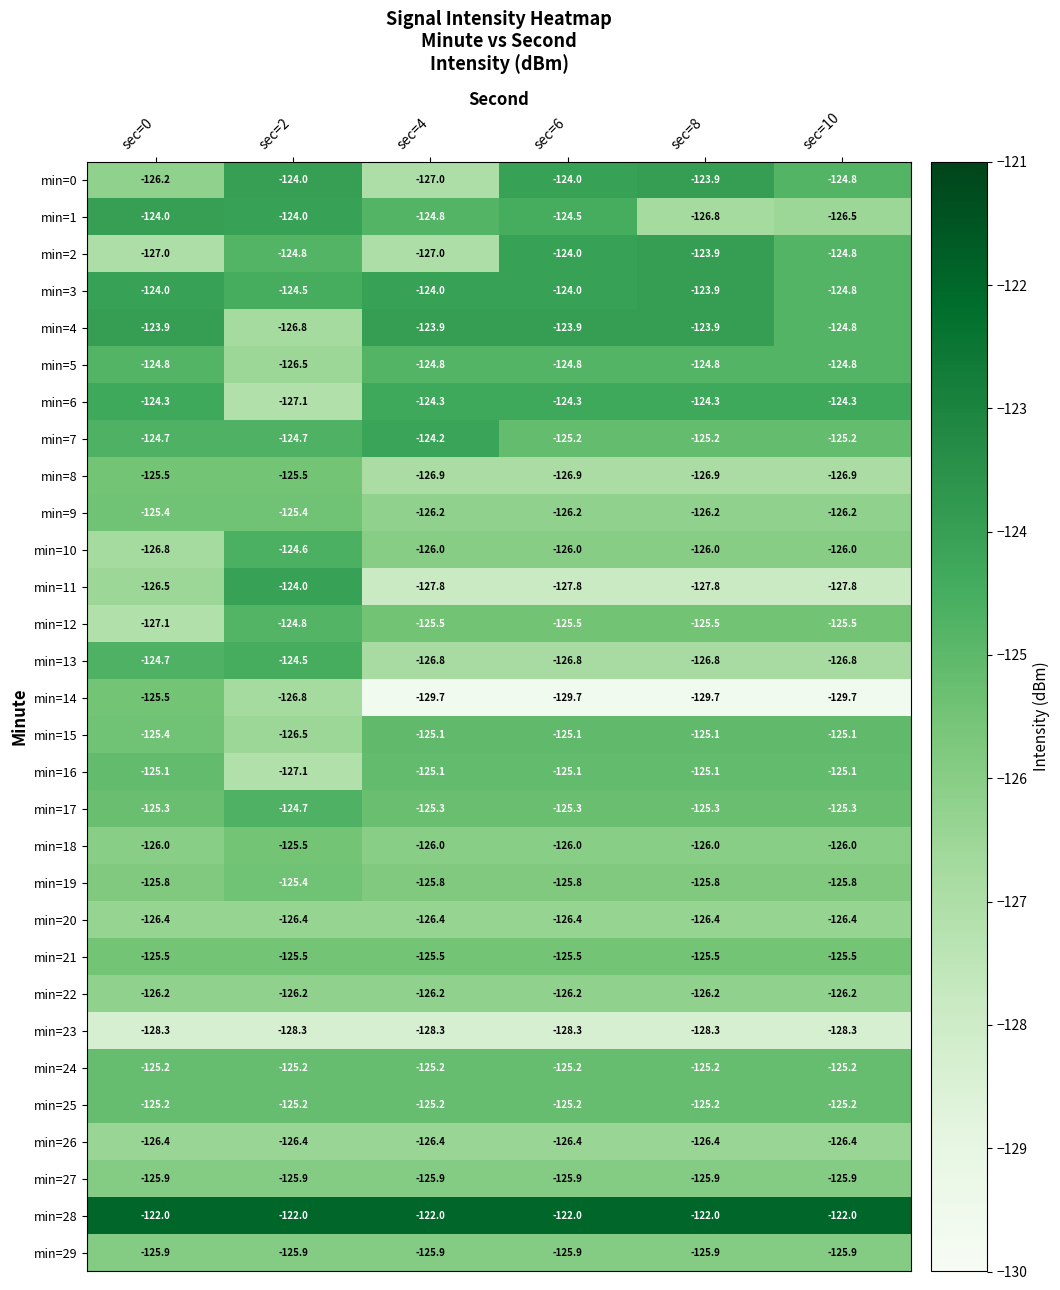

The value of min=25 at sec=8 is -194.2. True or false?

False